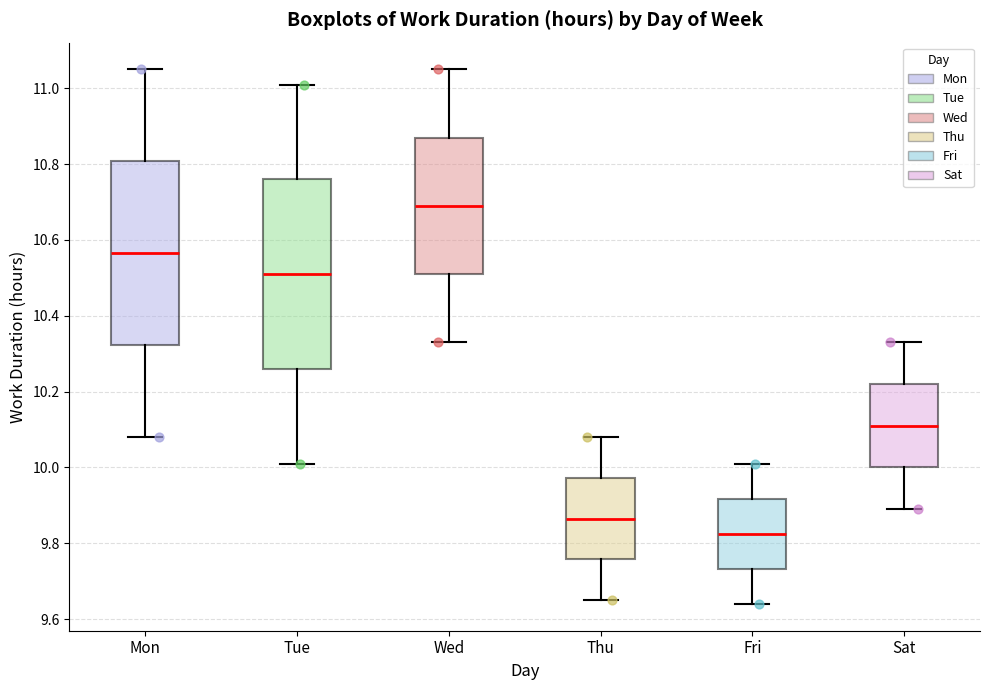

Reading left to right, transcribe this box plot: for each box, give where its median line is, the range the box spans, and where its two whiskers end, as read against the y-axis. The values are not printed on the chart, so give them approximately, as read against the axis.

Mon: median 10.56, box 10.32 to 10.80, whiskers 10.08 to 11.06
Tue: median 10.52, box 10.26 to 10.76, whiskers 10.02 to 11.02
Wed: median 10.70, box 10.52 to 10.88, whiskers 10.34 to 11.06
Thu: median 9.86, box 9.76 to 9.98, whiskers 9.66 to 10.08
Fri: median 9.82, box 9.74 to 9.92, whiskers 9.64 to 10.02
Sat: median 10.12, box 10.00 to 10.22, whiskers 9.90 to 10.34